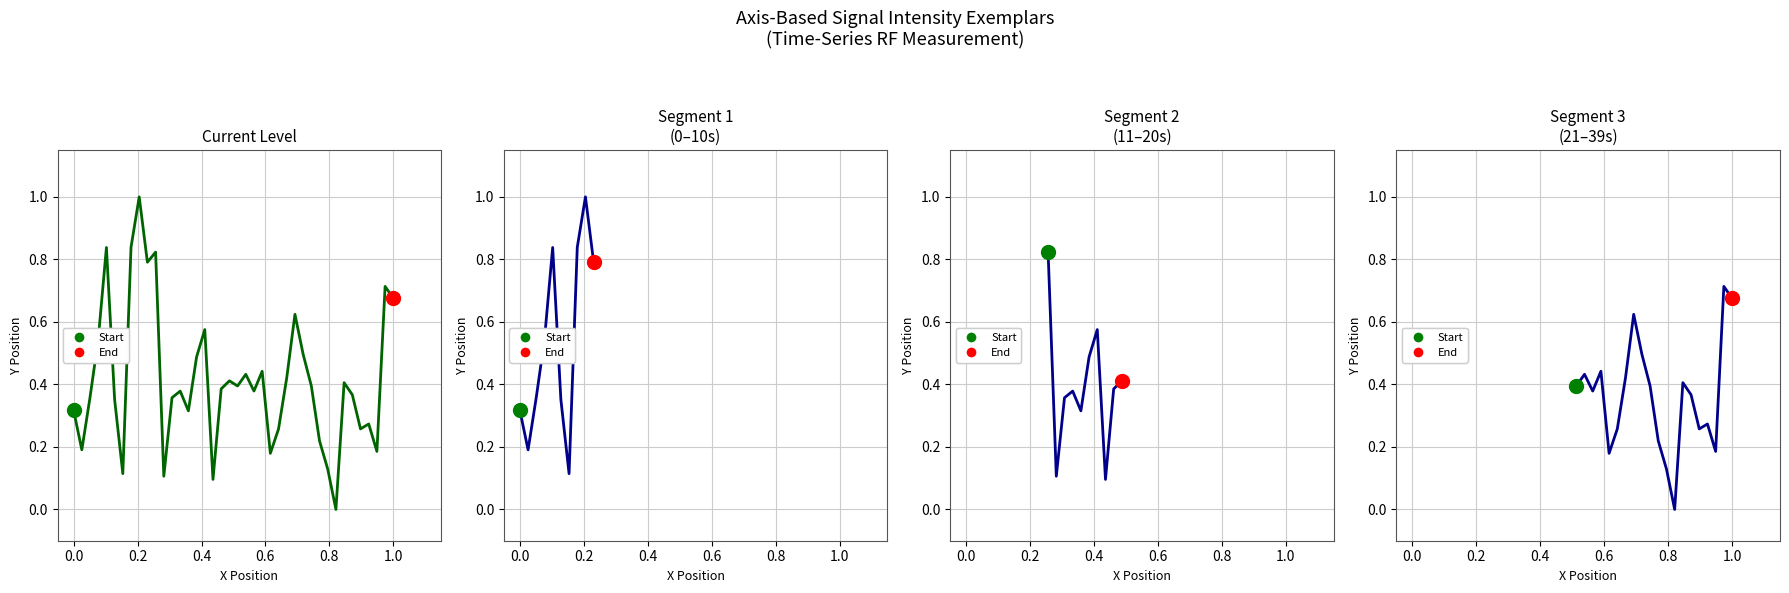

What is the average value?

0.4